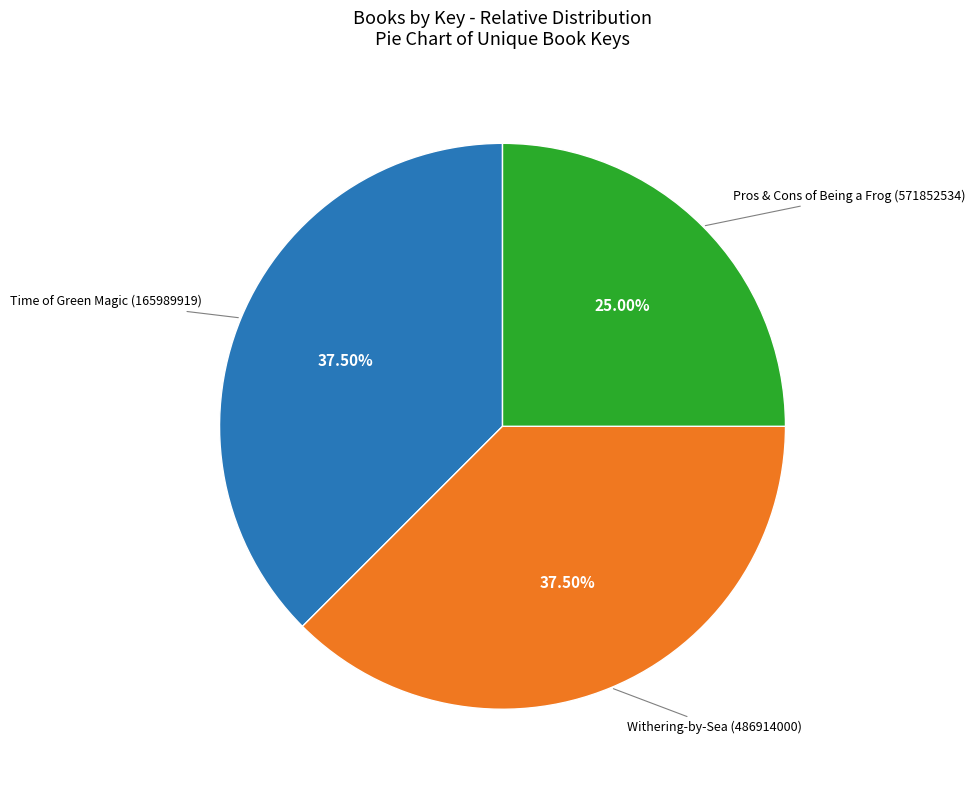

Is there a majority slice in this chart?

No